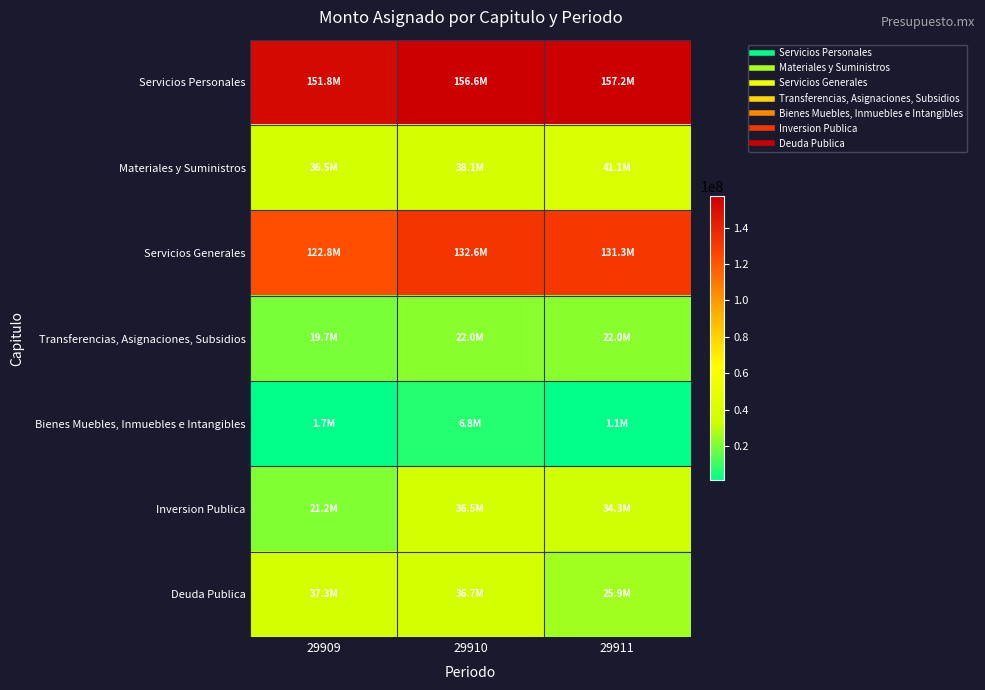

Reading right to left, list all the values displayed in this chart.

Servicios Personales: 29911=157215000.0	29910=156620583.5	29909=151817723.2
Materiales y Suministros: 29911=41097000.0	29910=38051000.0	29909=36485447.8
Servicios Generales: 29911=131250080.0	29910=132626113.8	29909=122844597.6
Transferencias, Asignaciones, Subsidios: 29911=22020000.0	29910=22020317.5	29909=19735297.6
Bienes Muebles, Inmuebles e Intangibles: 29911=1110000.0	29910=6791178.8	29909=1671306.9
Inversion Publica: 29911=34300000.0	29910=36492456.4	29909=21165023.1
Deuda Publica: 29911=25857920.0	29910=36691828.1	29909=37282220.9